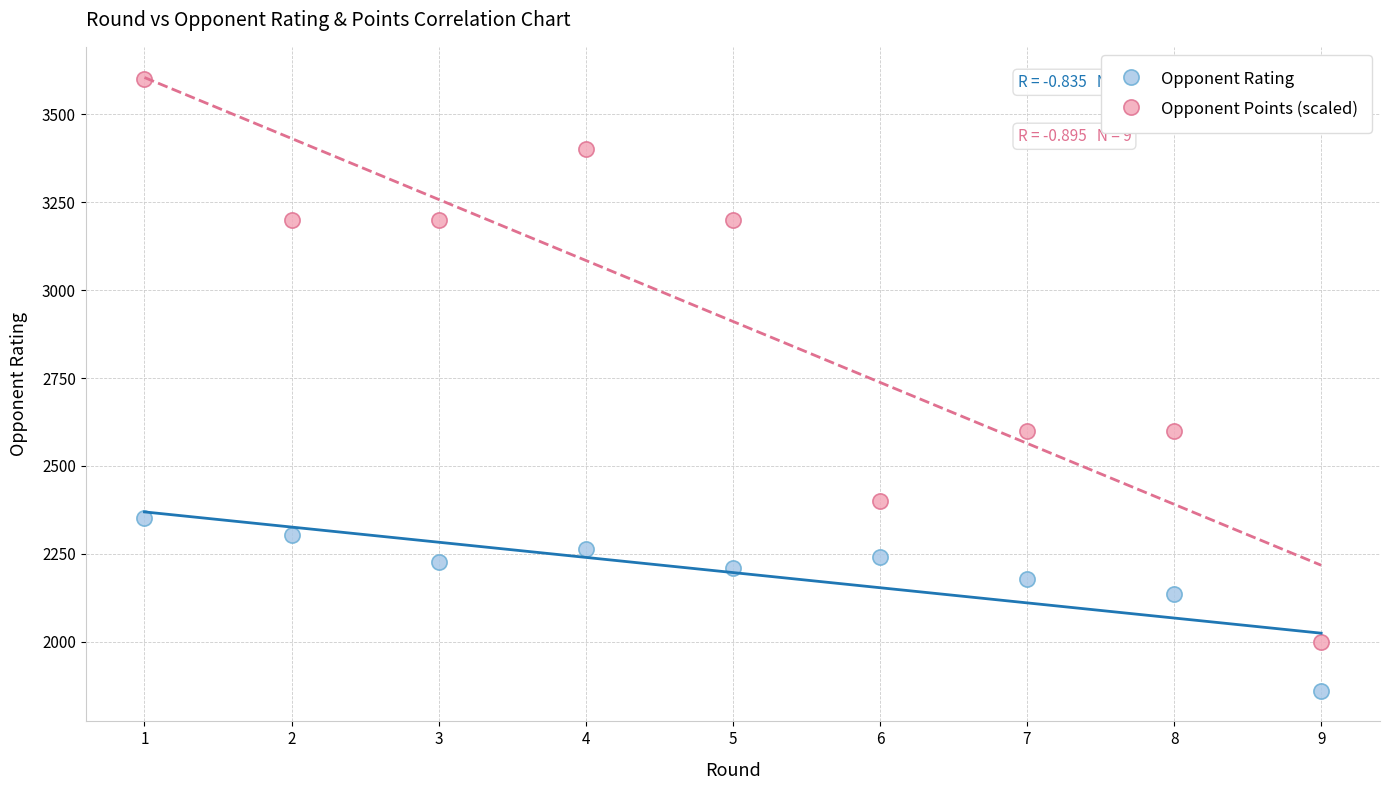

Which series reaches the maximum Y coordinate?

Opponent Points (scaled)